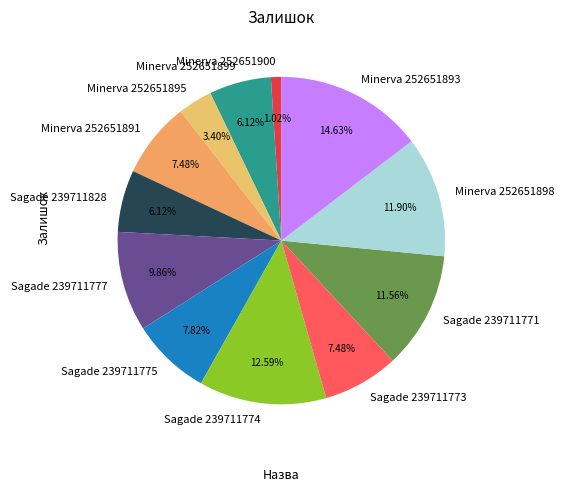

What is the smallest slice in the pie chart?

Minerva 252651900